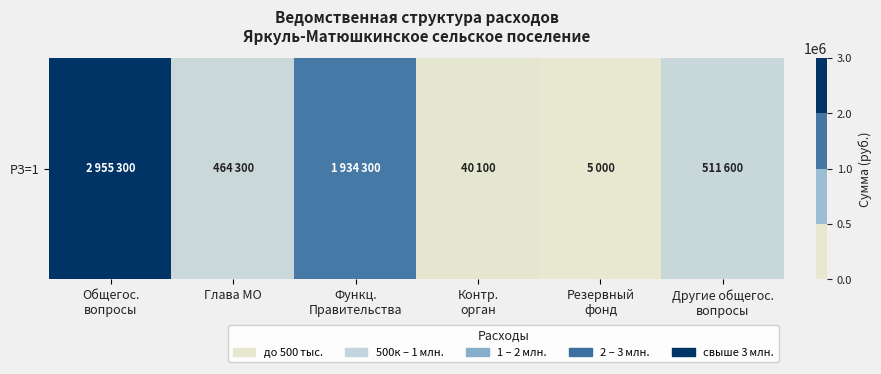

What is the maximum value shown in the chart?

2955300